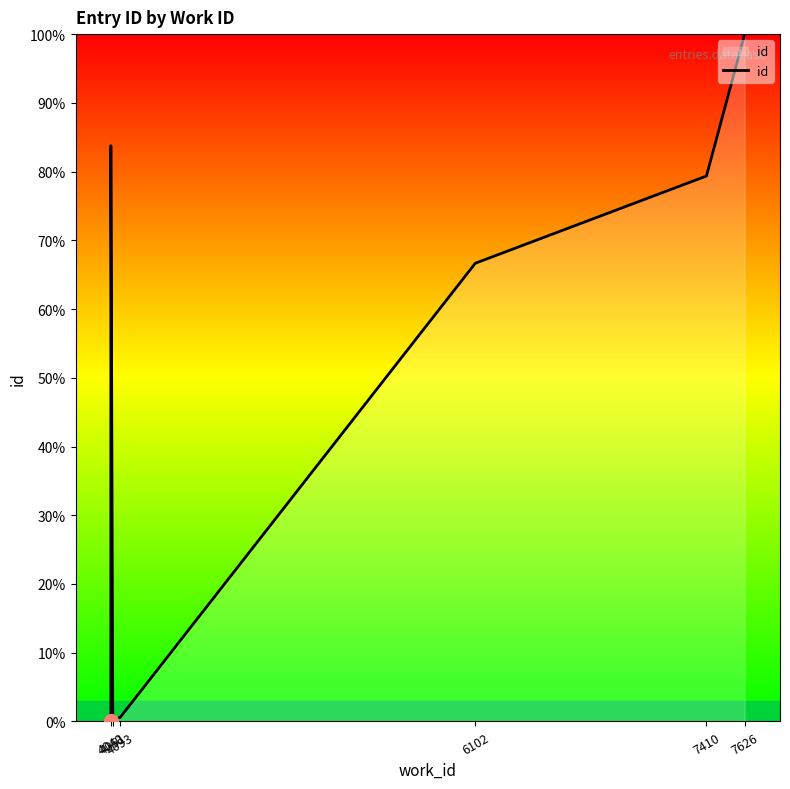

How many points are lower than both their immediate neighbors (excluding endpoints)?

1